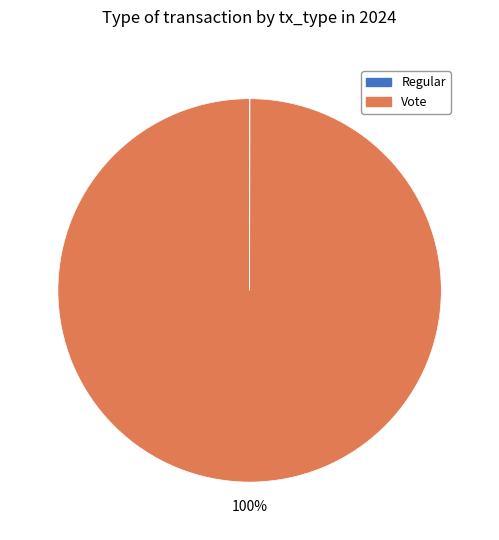

To the nearest percent, what is the difference between the largest and smallest slice percentages?

100%